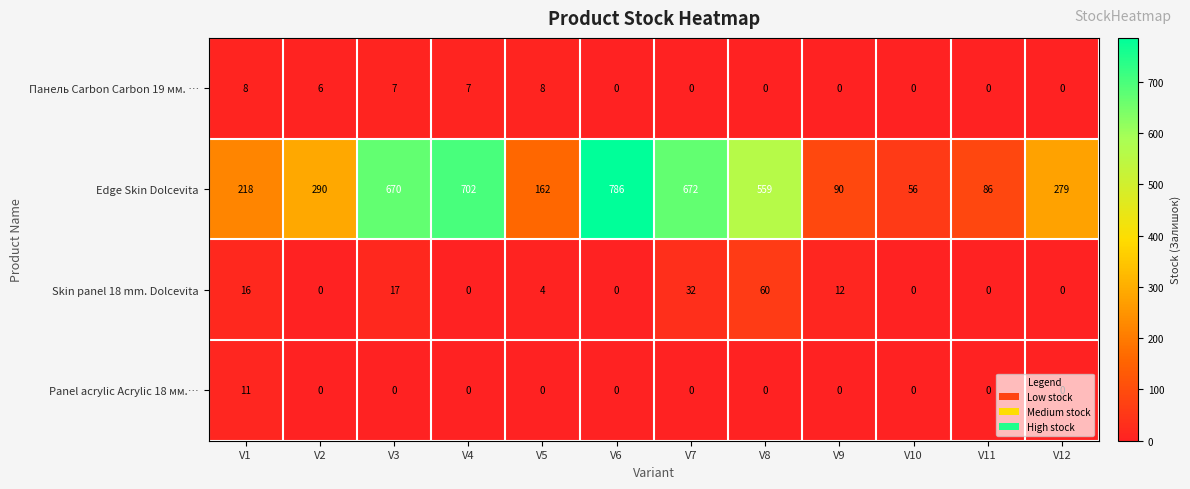

Which series has the largest total across all categories?

Edge Skin Dolcevita